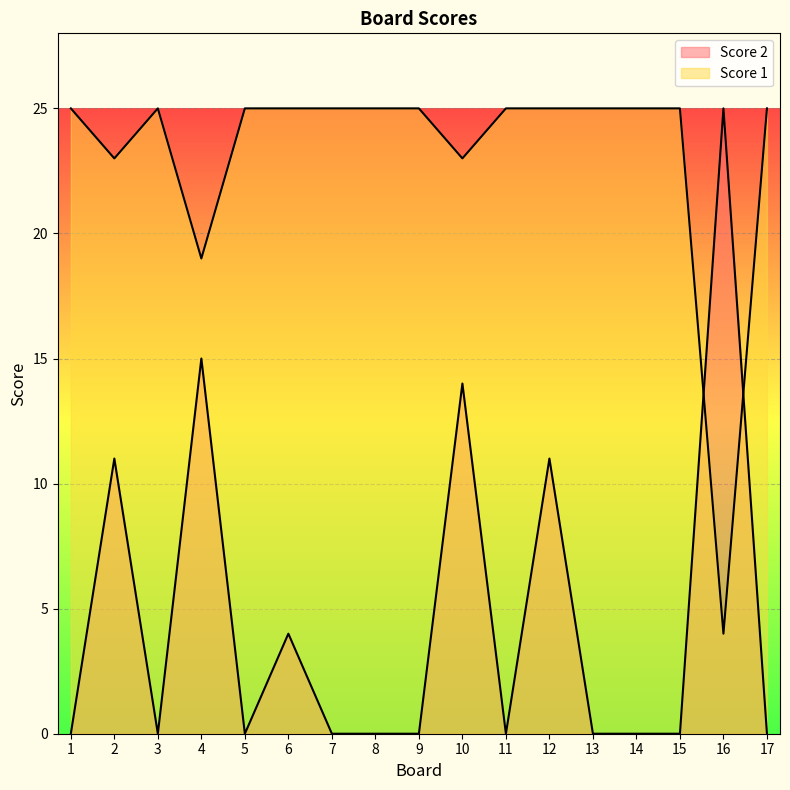

Reading right to left, transcribe all the data shown in this chart.

Score 2: 17=0	16=25	15=0	14=0	13=0	12=11	11=0	10=14	9=0	8=0	7=0	6=4	5=0	4=15	3=0	2=11	1=0
Score 1: 17=25	16=4	15=25	14=25	13=25	12=25	11=25	10=23	9=25	8=25	7=25	6=25	5=25	4=19	3=25	2=23	1=25